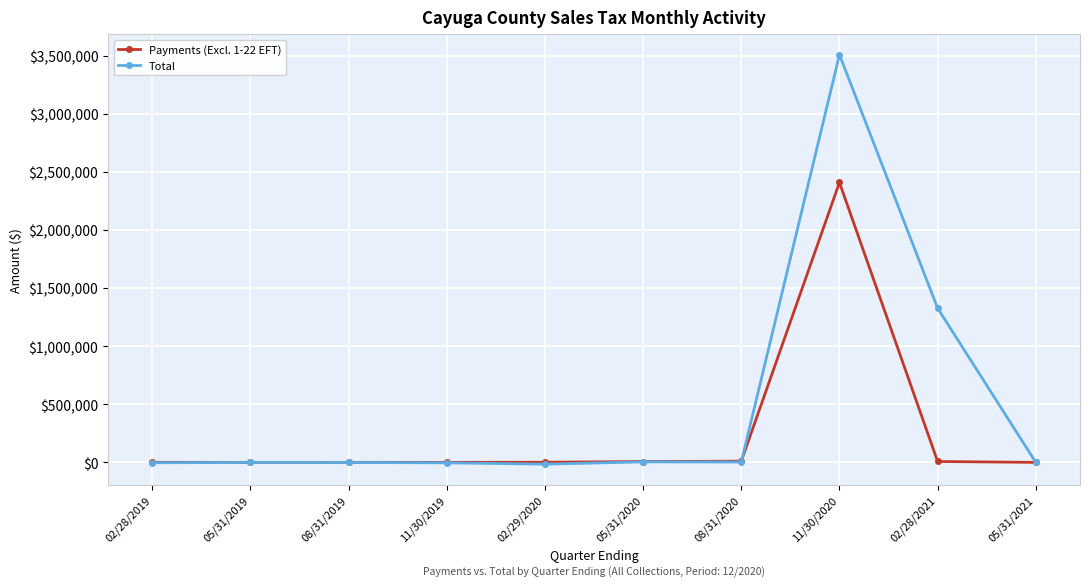

True or false: Payments (Excl. 1-22 EFT) has more than 0 points higher than both neighbors.

True